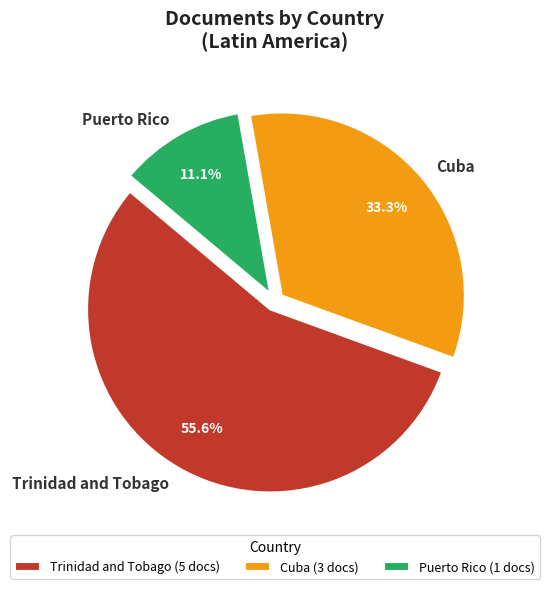

Which has a higher value, Cuba or Trinidad and Tobago?

Trinidad and Tobago